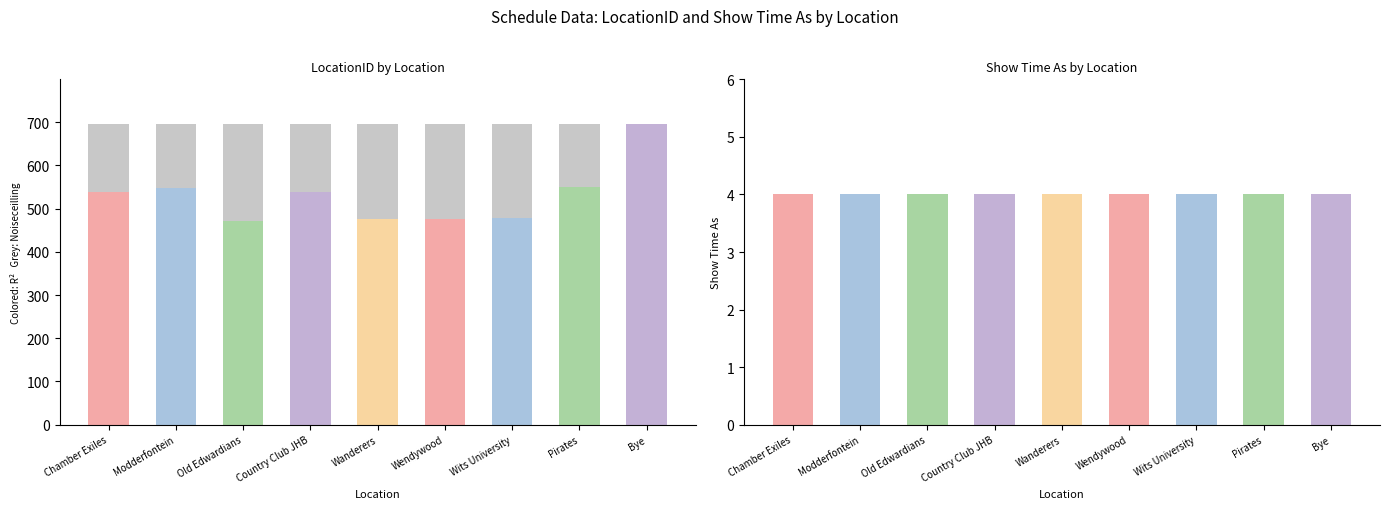

What is the sum of the Show Time As values at Modderfontein and Country Club JHB?

8